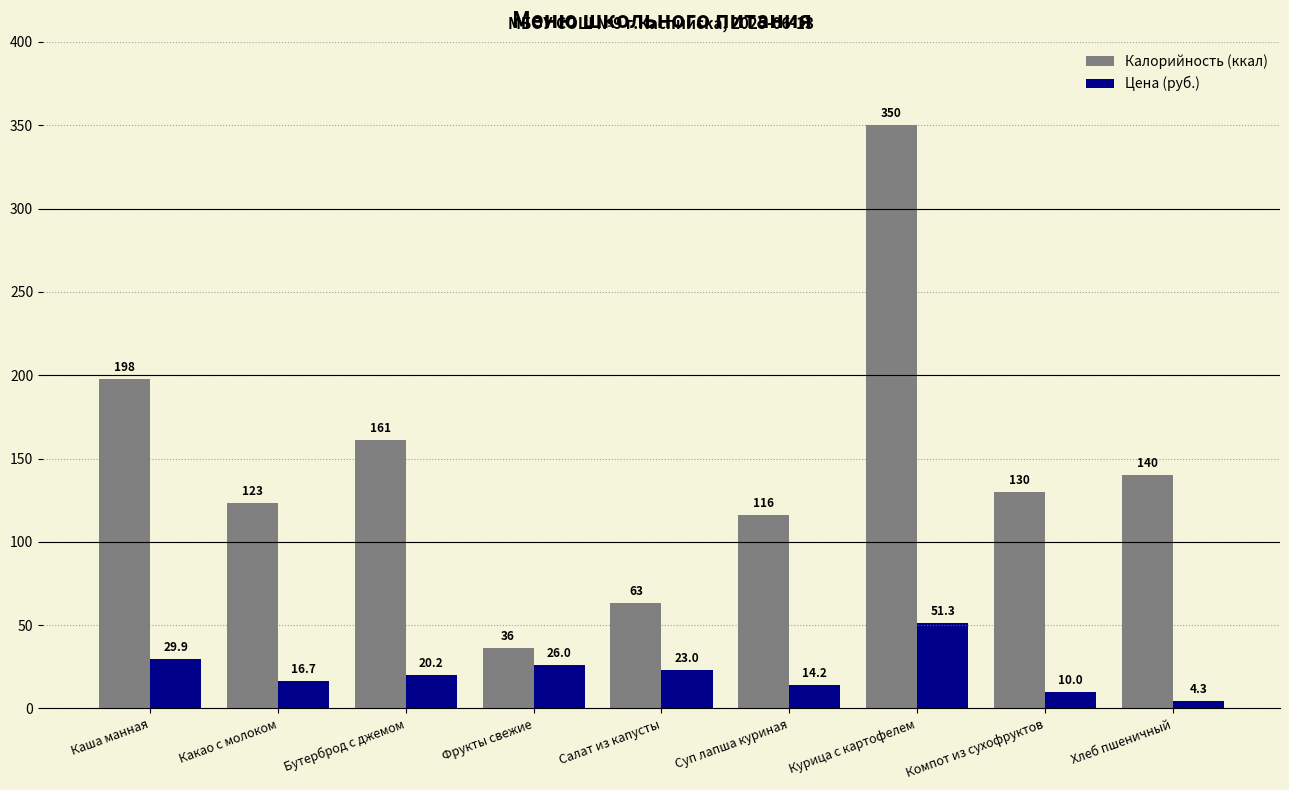

Which category has the highest value in the Цена (руб.) series?

Курица с картофелем